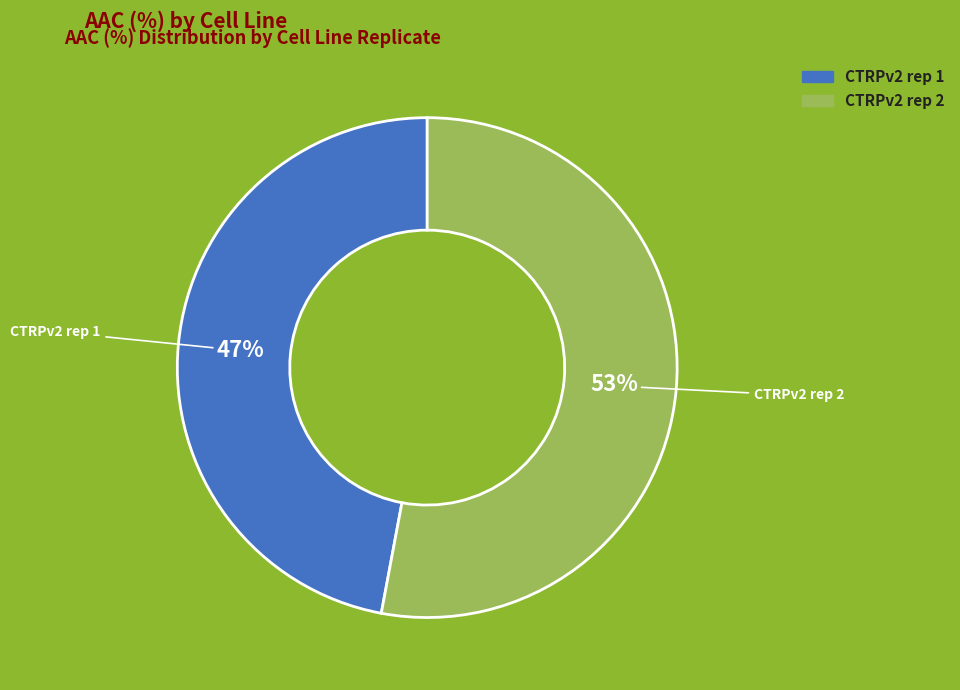

Count the number of slices in the pie.

2